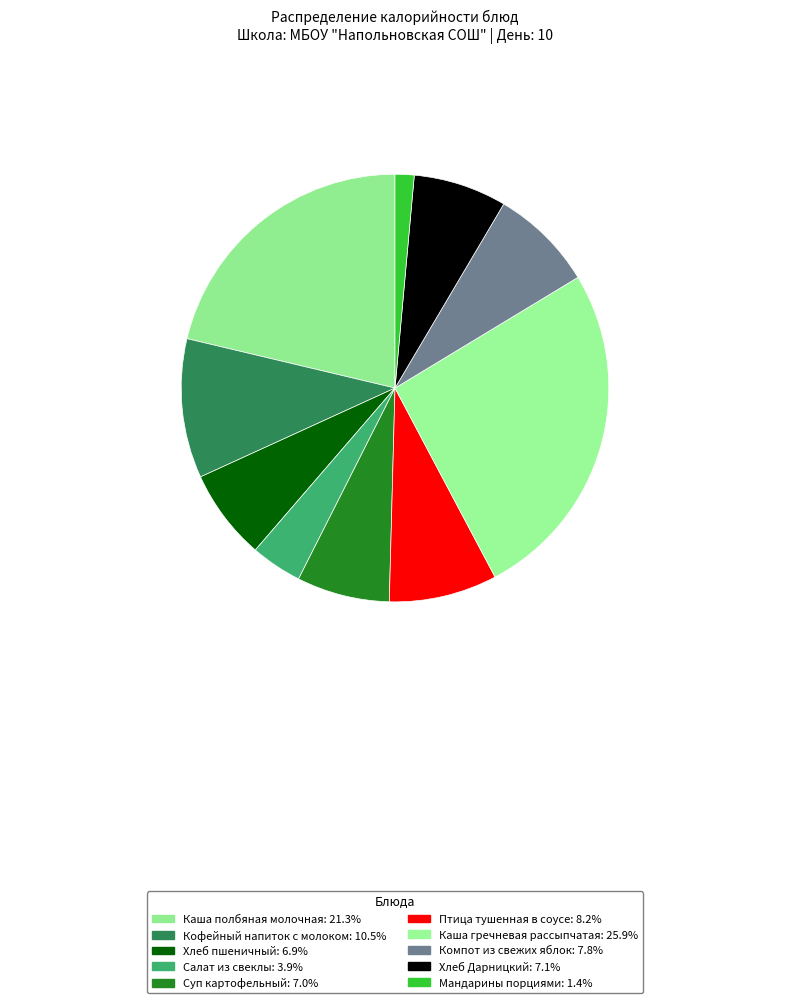

Which has a higher value, Птица тушенная в соусе or Мандарины порциями?

Птица тушенная в соусе